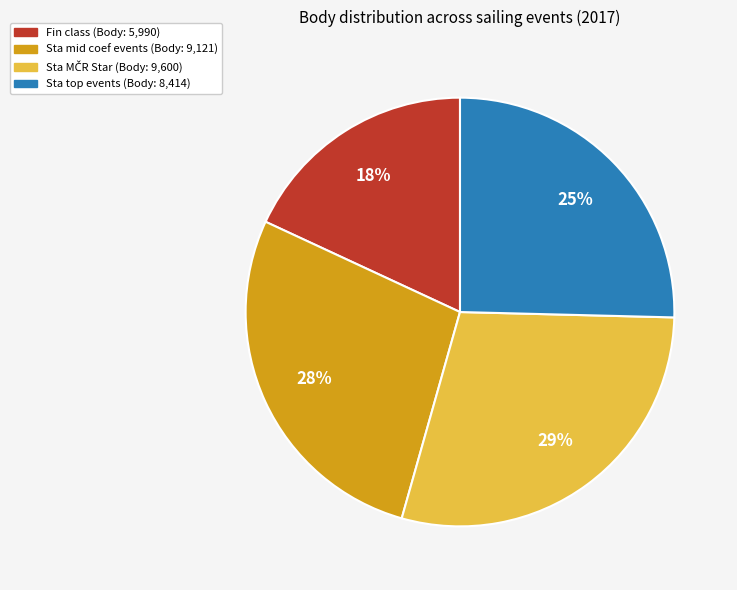

To the nearest percent, what is the difference between the largest and smallest slice percentages?

11%